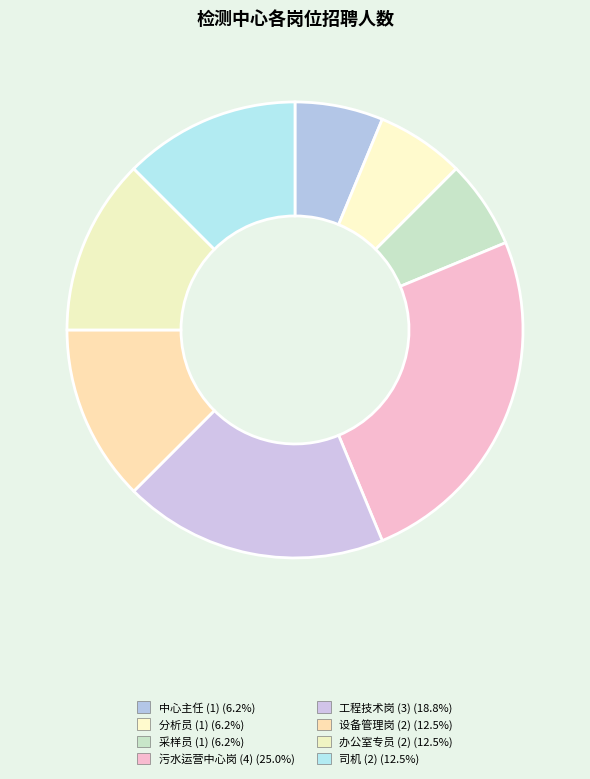

Rank the categories by value from highest to lowest.

污水运营中心岗 (4), 工程技术岗 (3), 设备管理岗 (2), 办公室专员 (2), 司机 (2), 中心主任 (1), 分析员 (1), 采样员 (1)